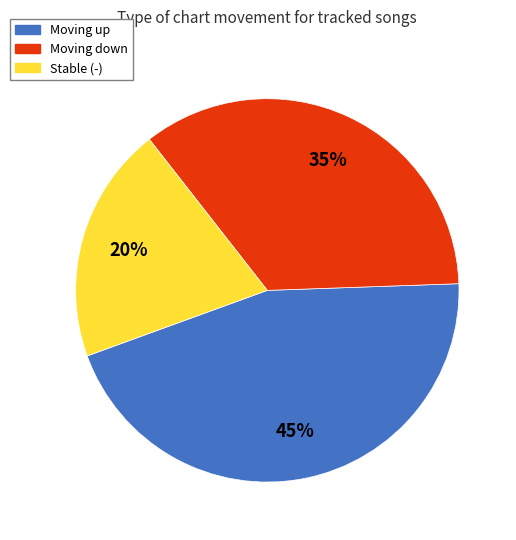

To the nearest percent, what is the difference between the largest and smallest slice percentages?

25%